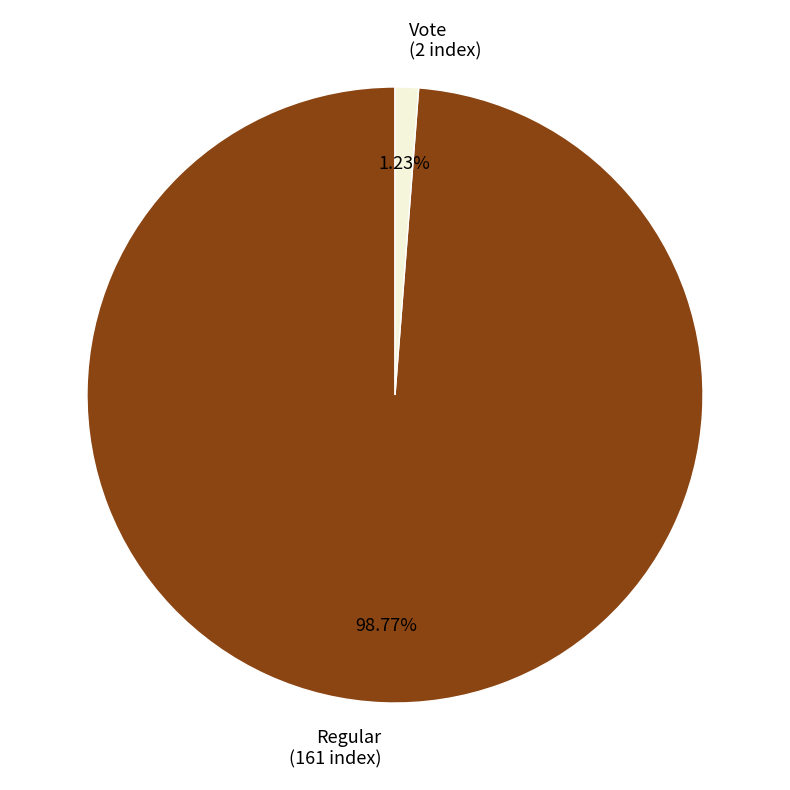

To the nearest percent, what is the average slice percentage?

50%